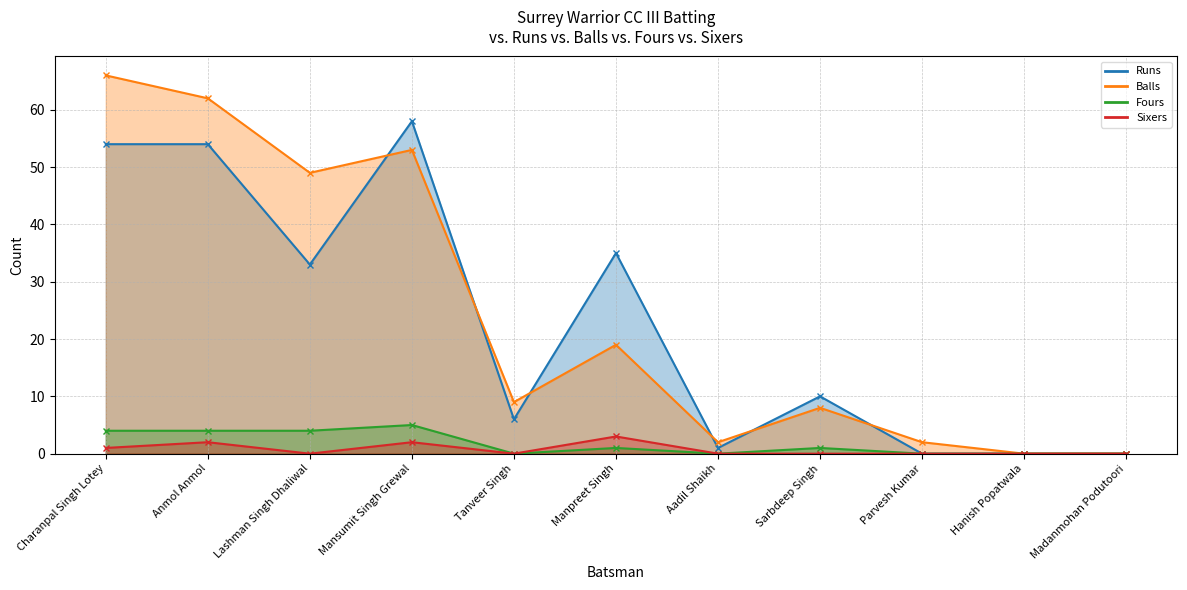

Which label corresponds to the smallest value in the chart?

Parvesh Kumar